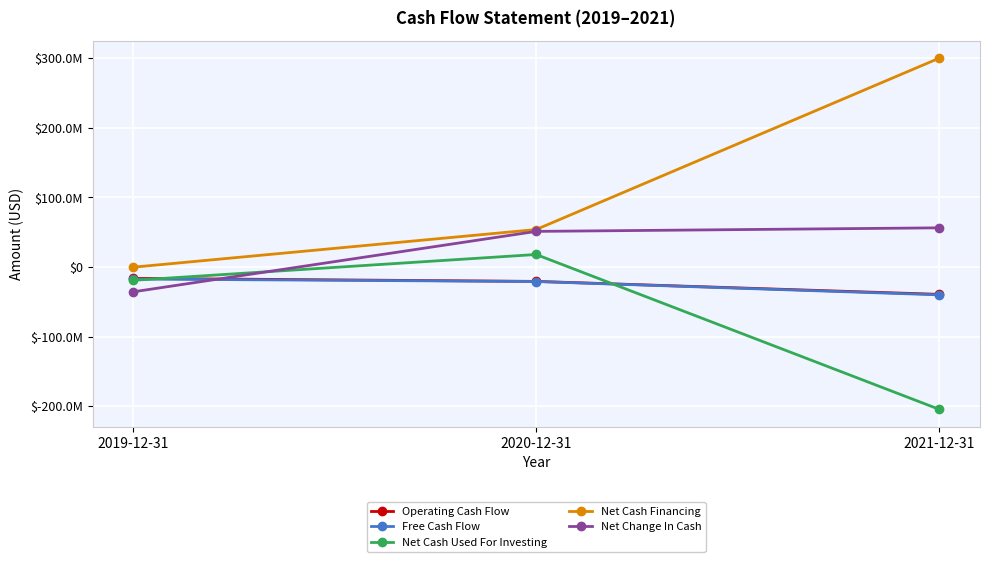

Rank the series by their maximum value, from highest to lowest.

Net Cash Financing, Net Change In Cash, Net Cash Used For Investing, Operating Cash Flow, Free Cash Flow